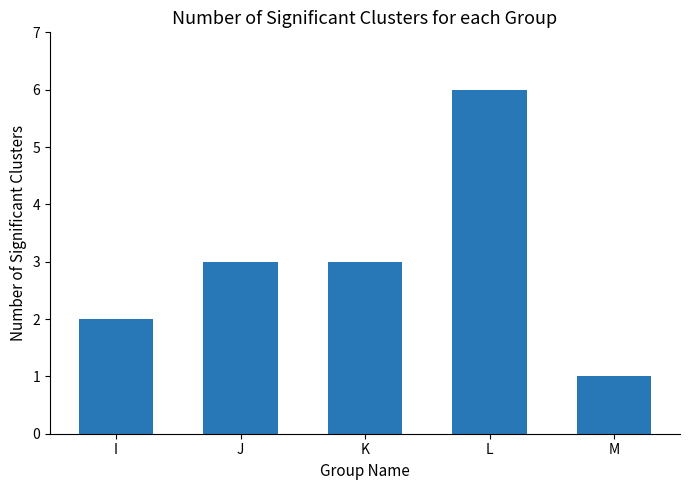

Between J and M, which is larger?

J